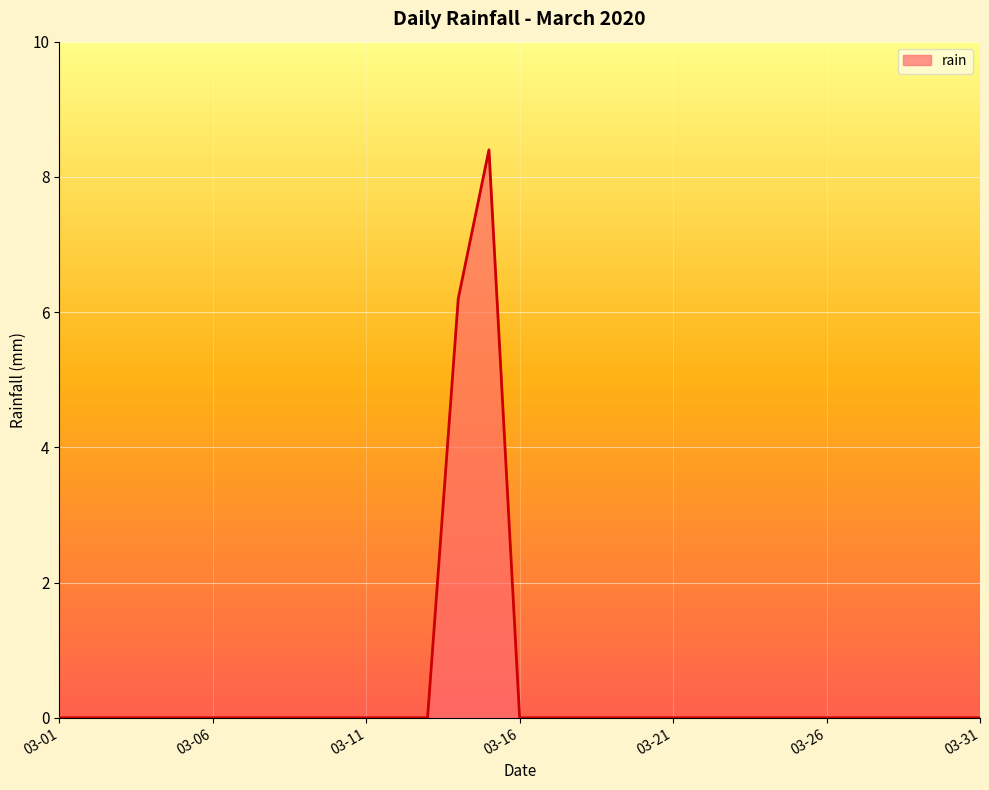

What is the greatest value displayed?

8.4